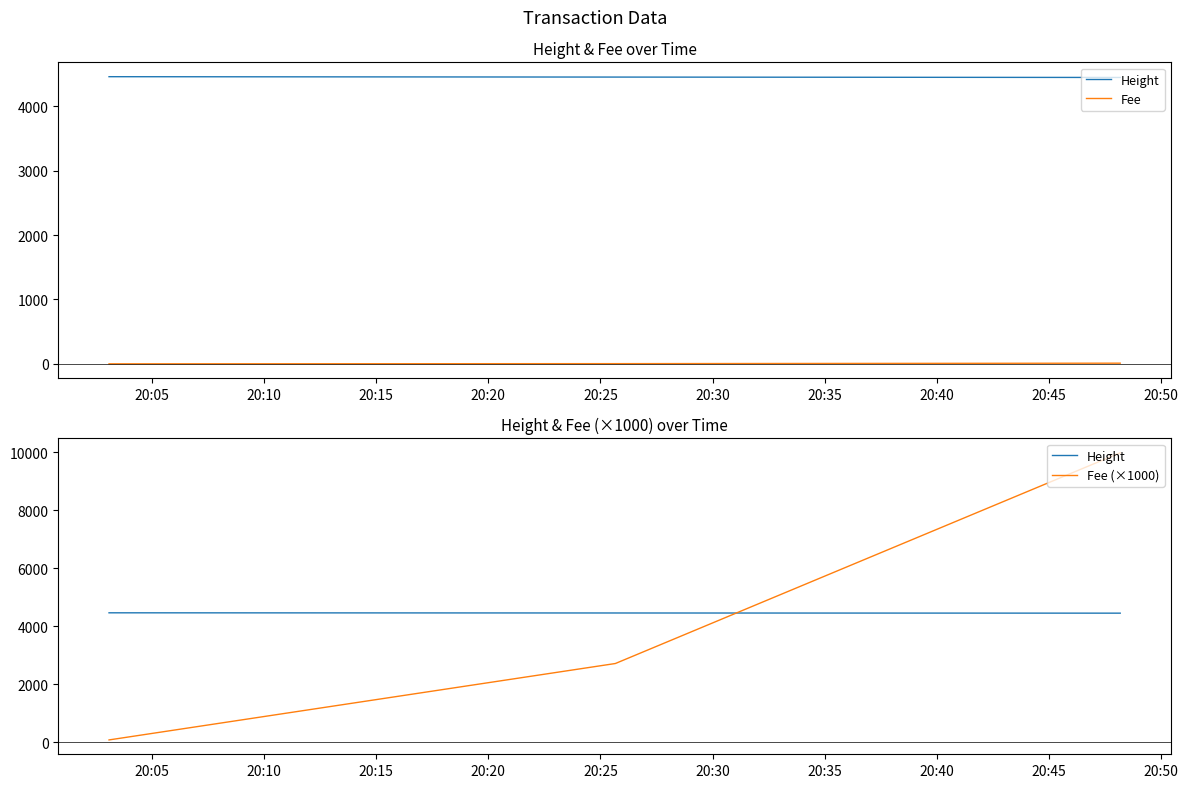

What is the difference between the maximum and minimum values in the Fee series?

9.9